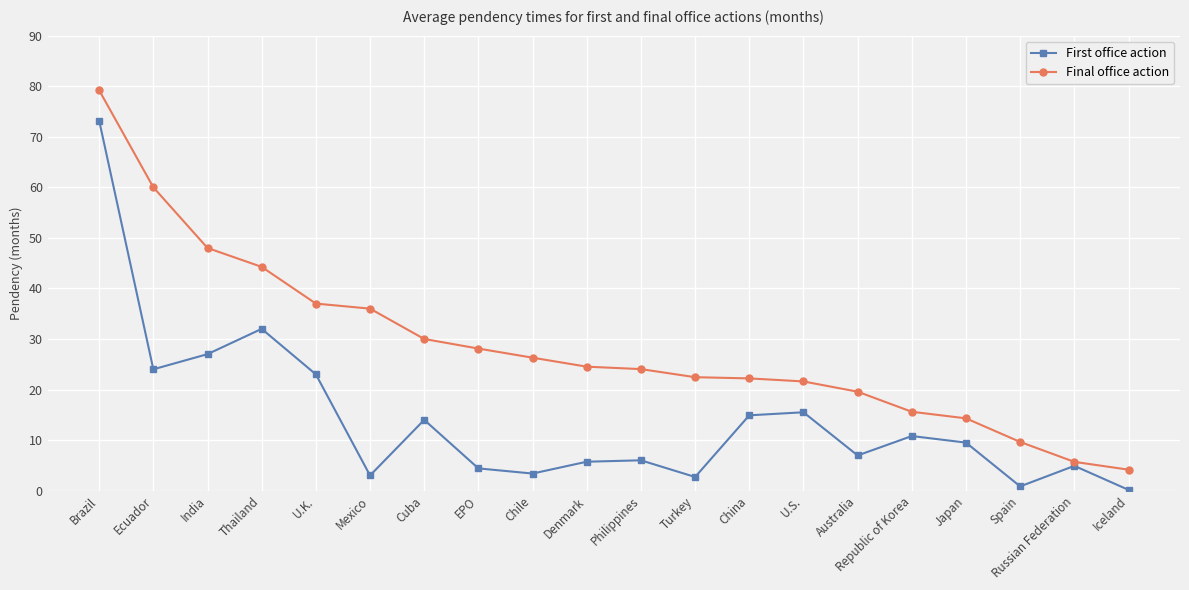

In First office action, how many points are higher than both neighbors (excluding endpoints)?

6